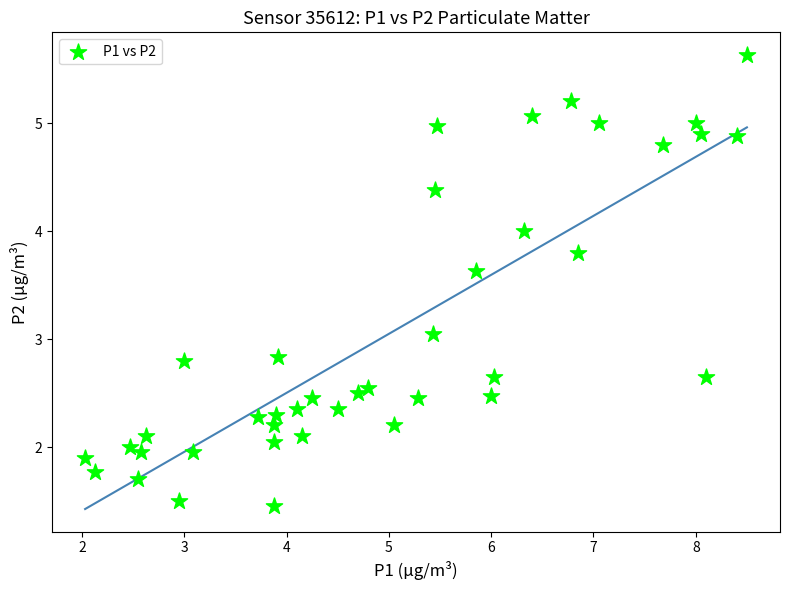

What is the range of Y values (max minus min)?

4.2